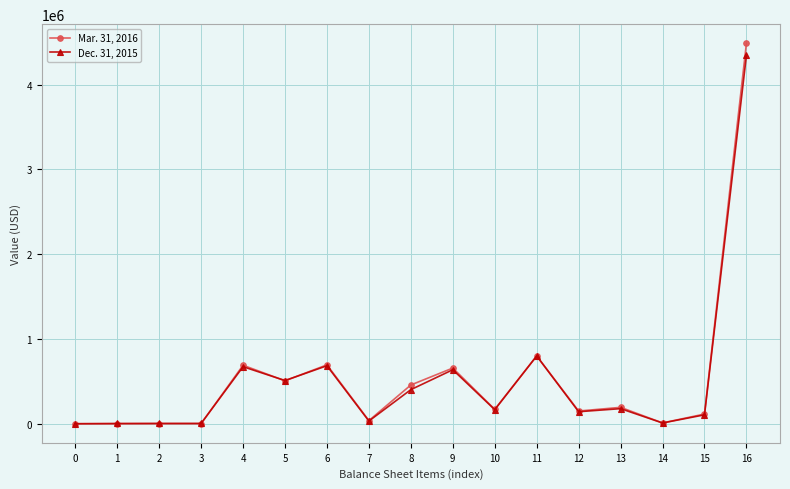

Where does the Mar. 31, 2016 series first go above 170848?

4